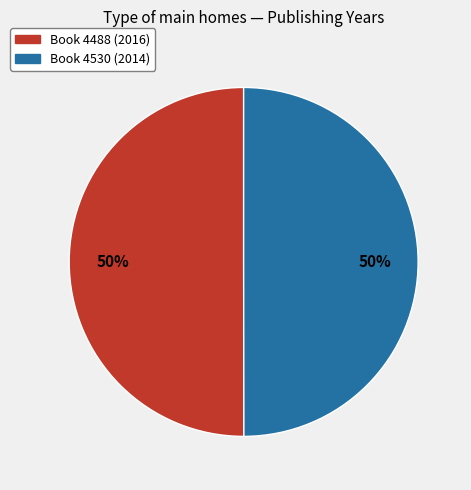

To the nearest percent, what is the average slice percentage?

50%